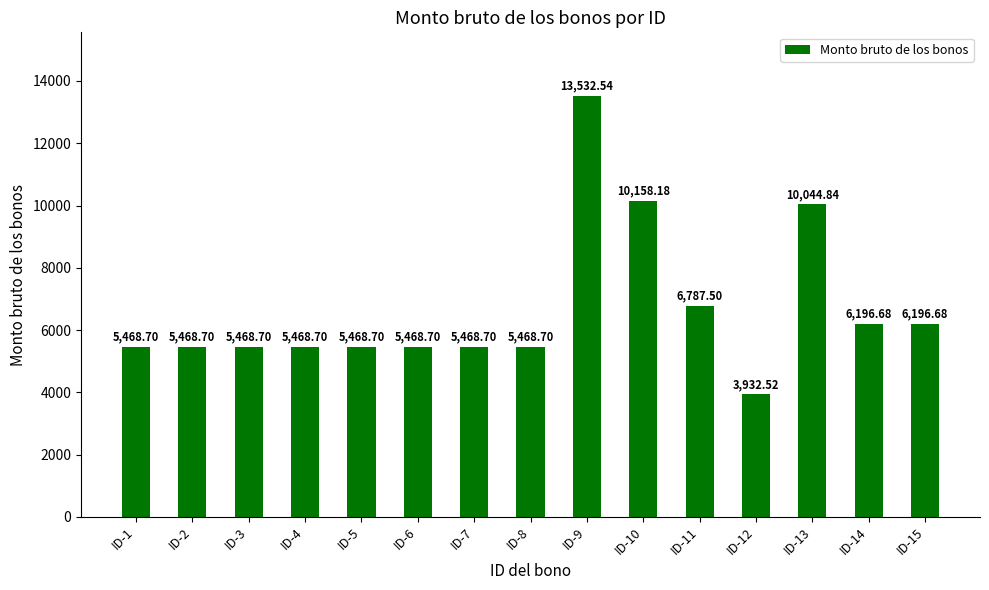

Where is the data nearest to the value 8732?

ID-13